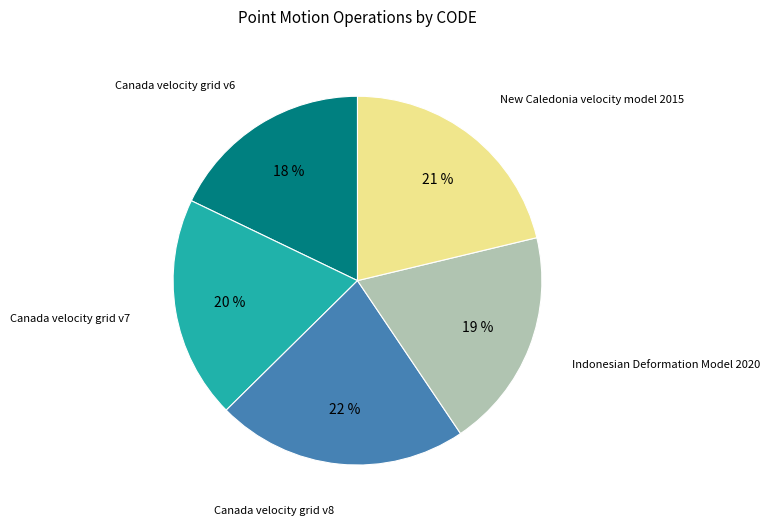

To the nearest percent, what is the average slice percentage?

20%